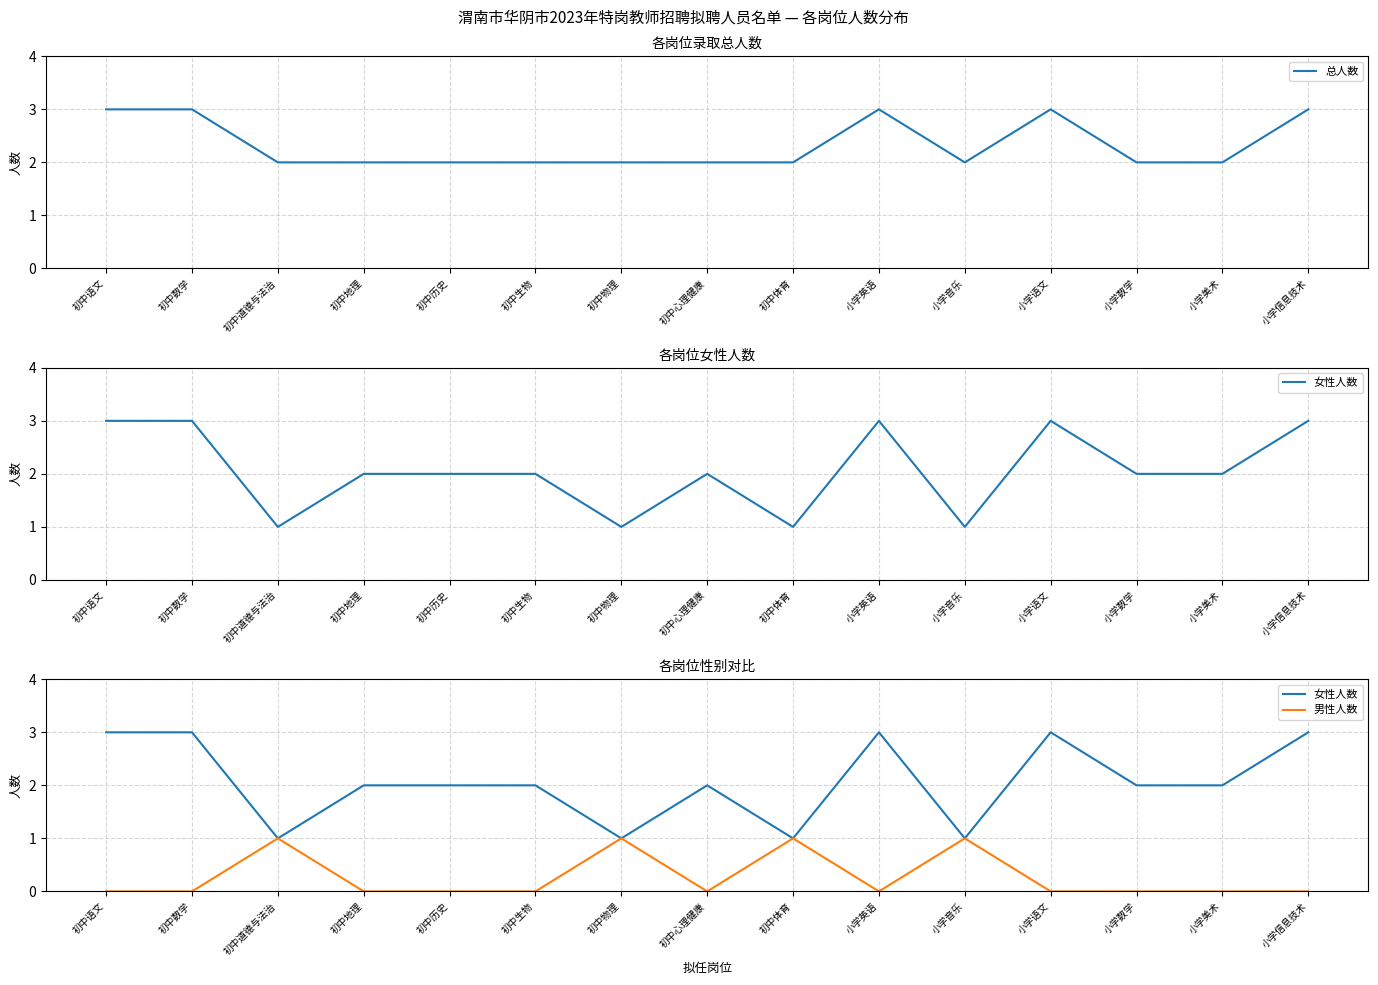

Which series has the widest spread of values?

女性人数